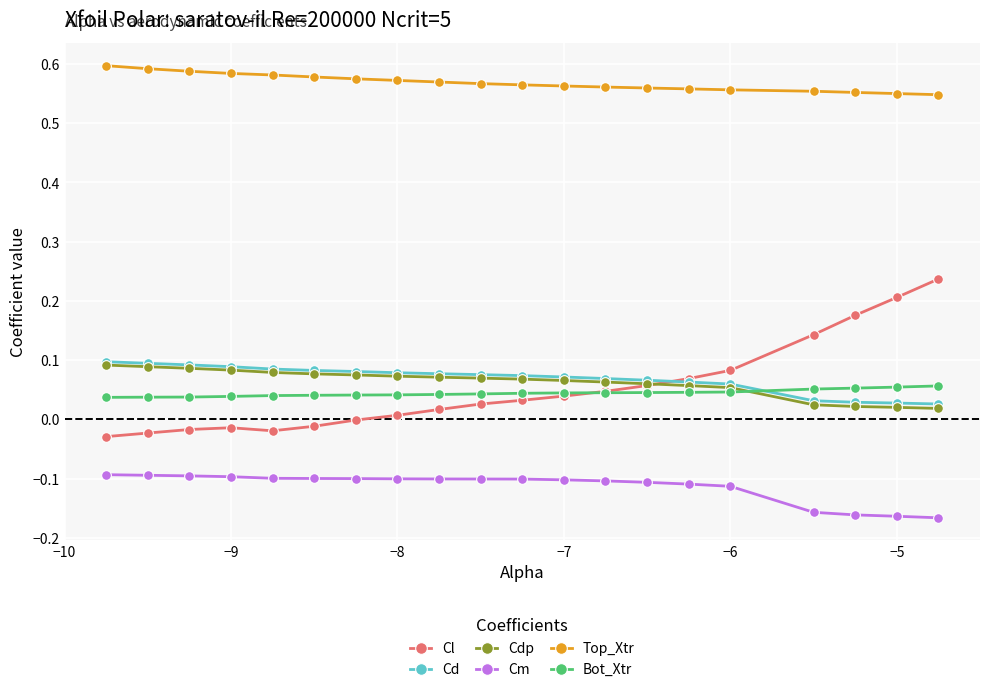

After their last crossing, which series has the higher values: Cl or Cdp?

Cl